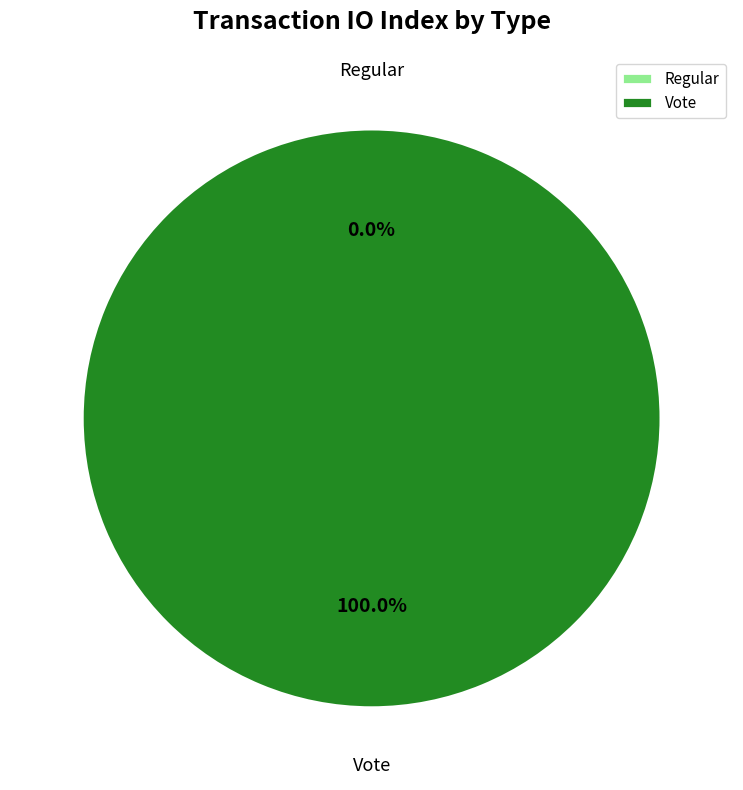

To the nearest percent, what is the difference between the largest and smallest slice percentages?

100%